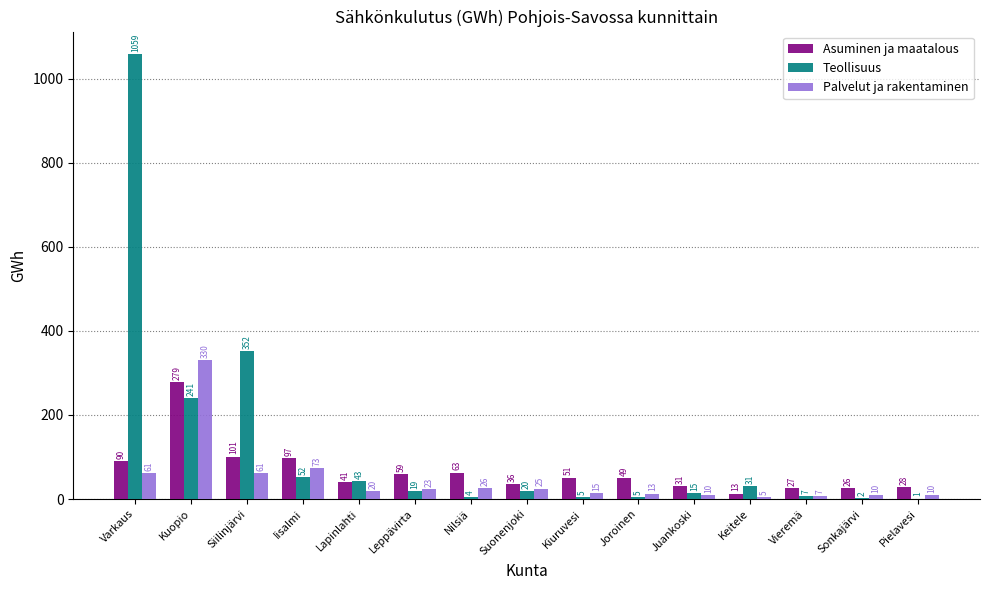

How many categories are shown in the chart?

15